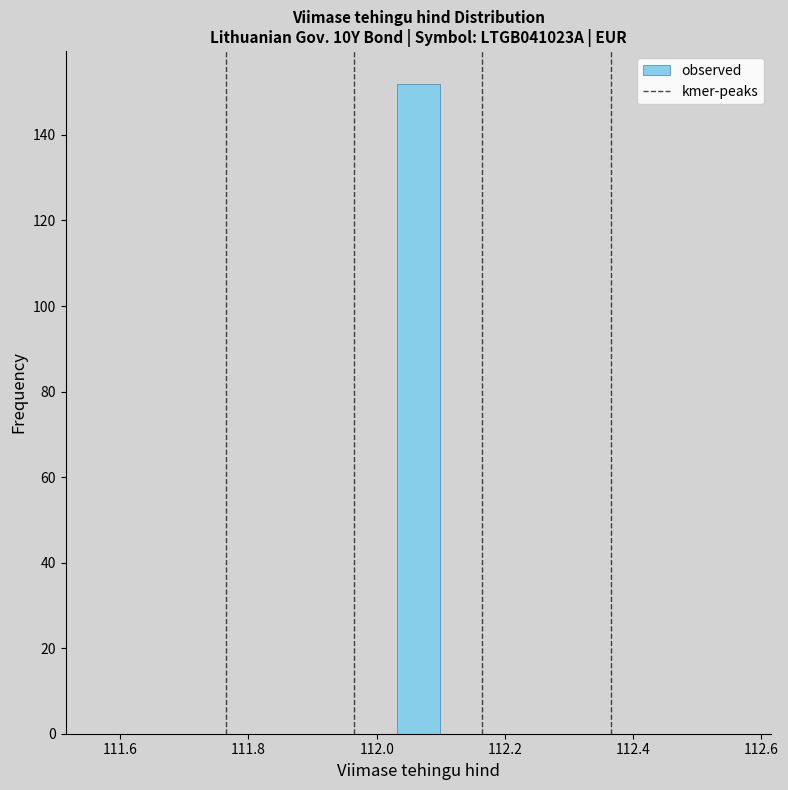

Around what value on the x-axis is the tallest bar? Give the approximate position of its centre, as read against the axis.

112.06